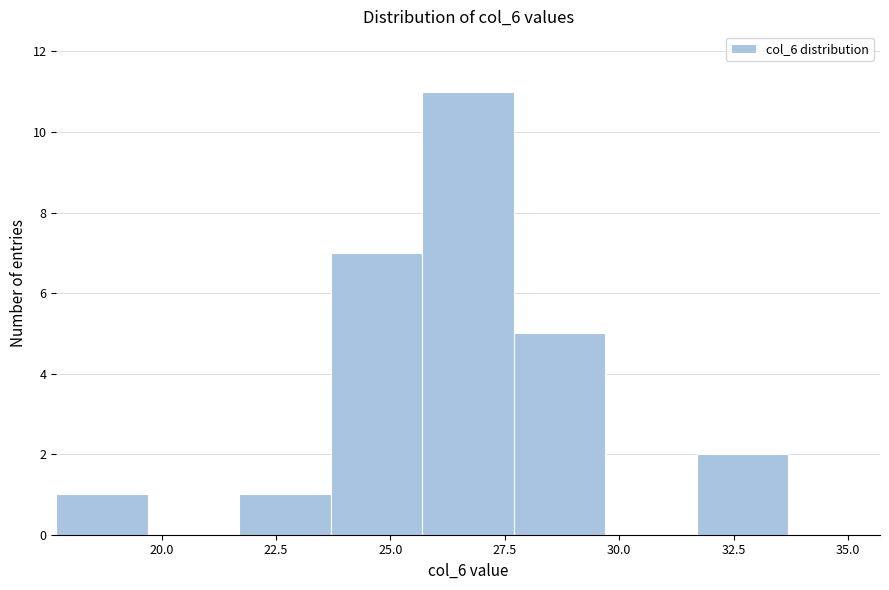

Over which range of the x-axis is the bar tallest?

25.7 to 27.7